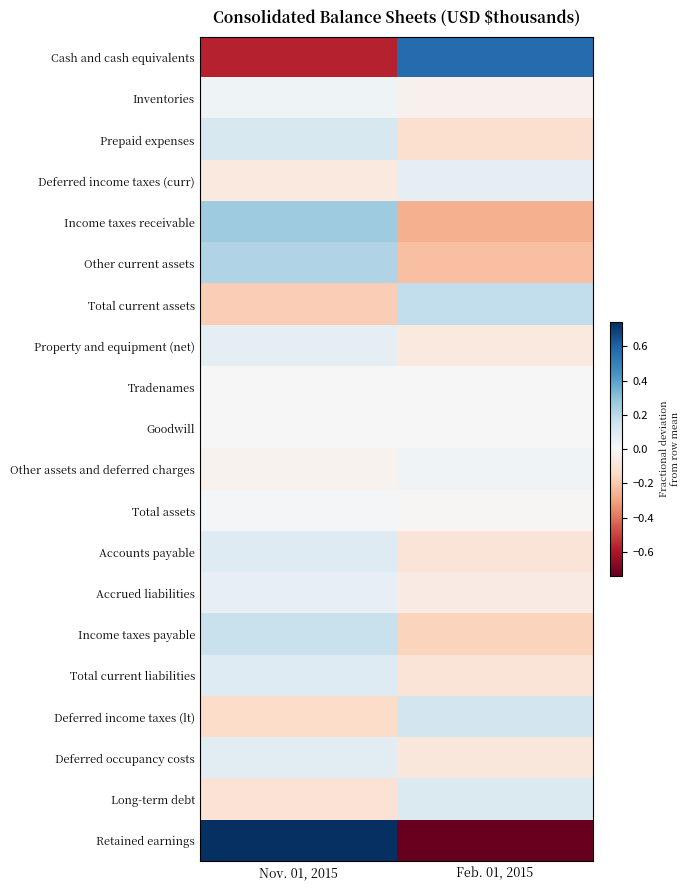

Count the number of data series in this chart.

20